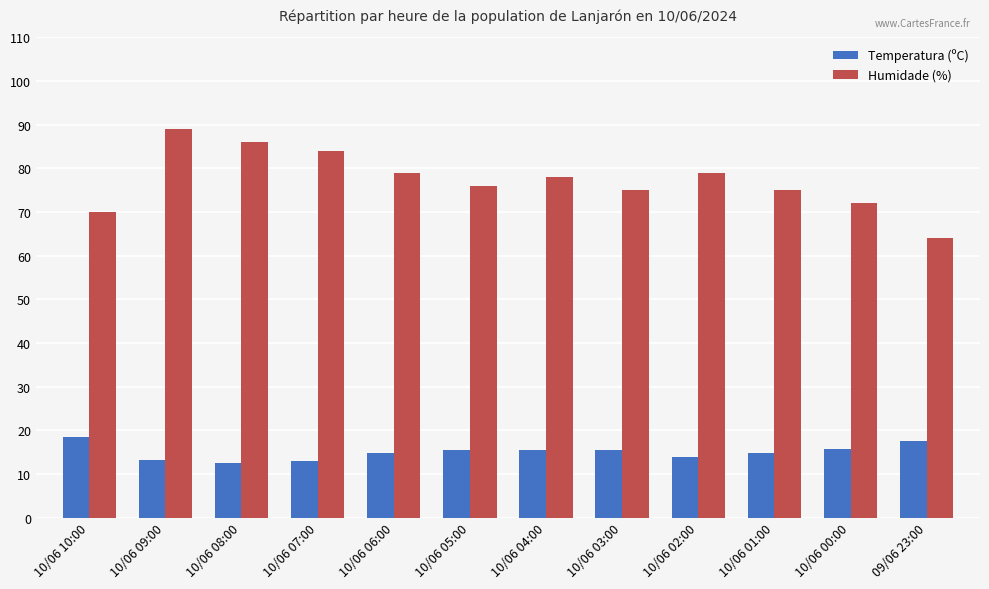

Where is Humidade (%) nearest to the value 76?

10/06 05:00